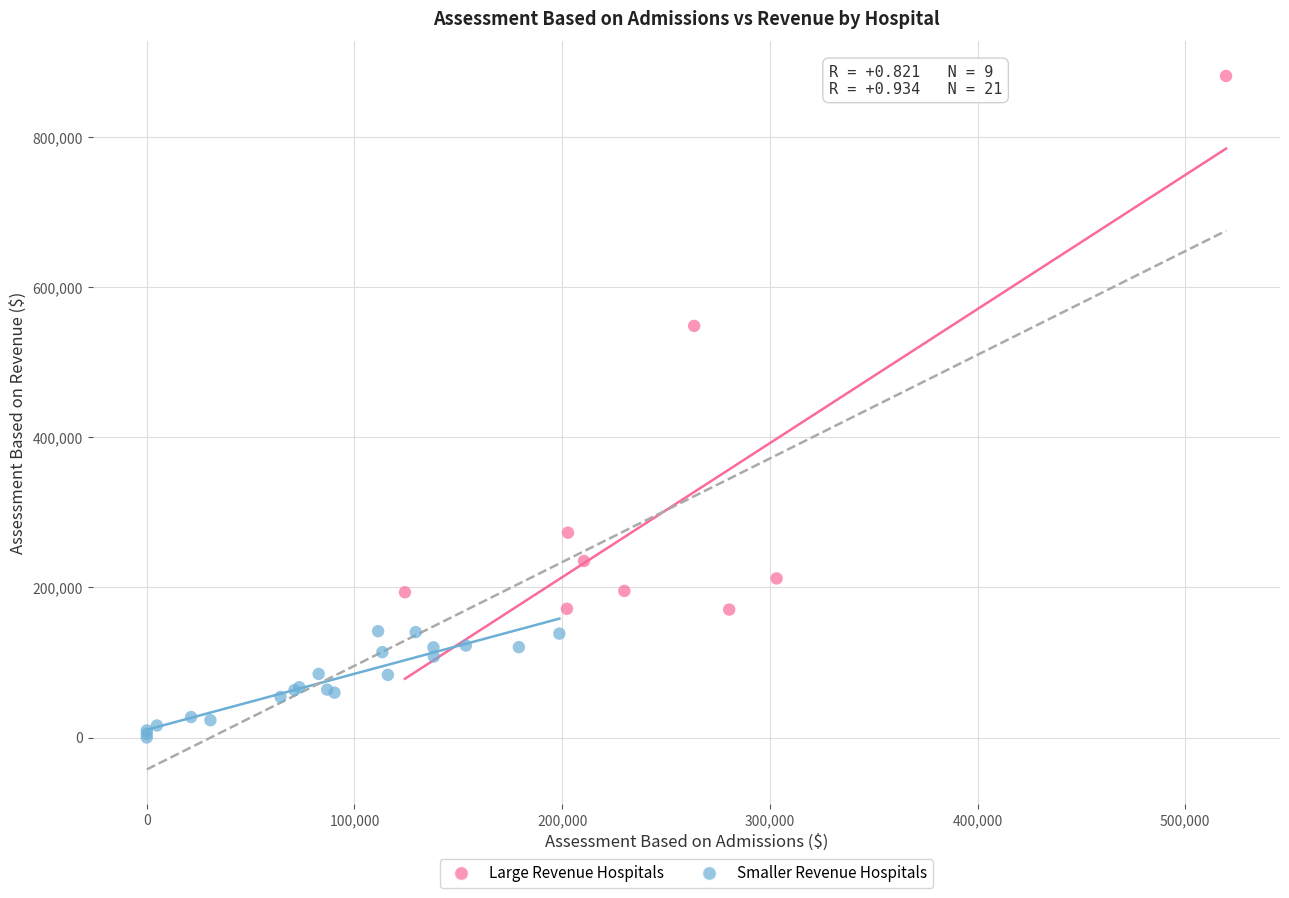

Which series reaches the maximum Y coordinate?

Large Revenue Hospitals